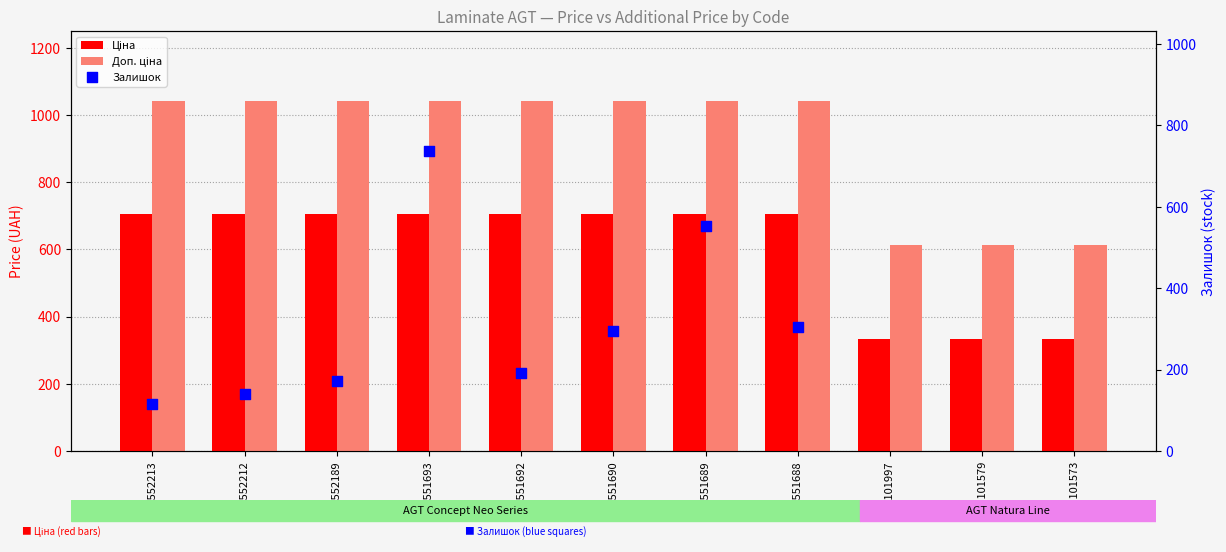

Which series has the largest total across all categories?

Доп. ціна